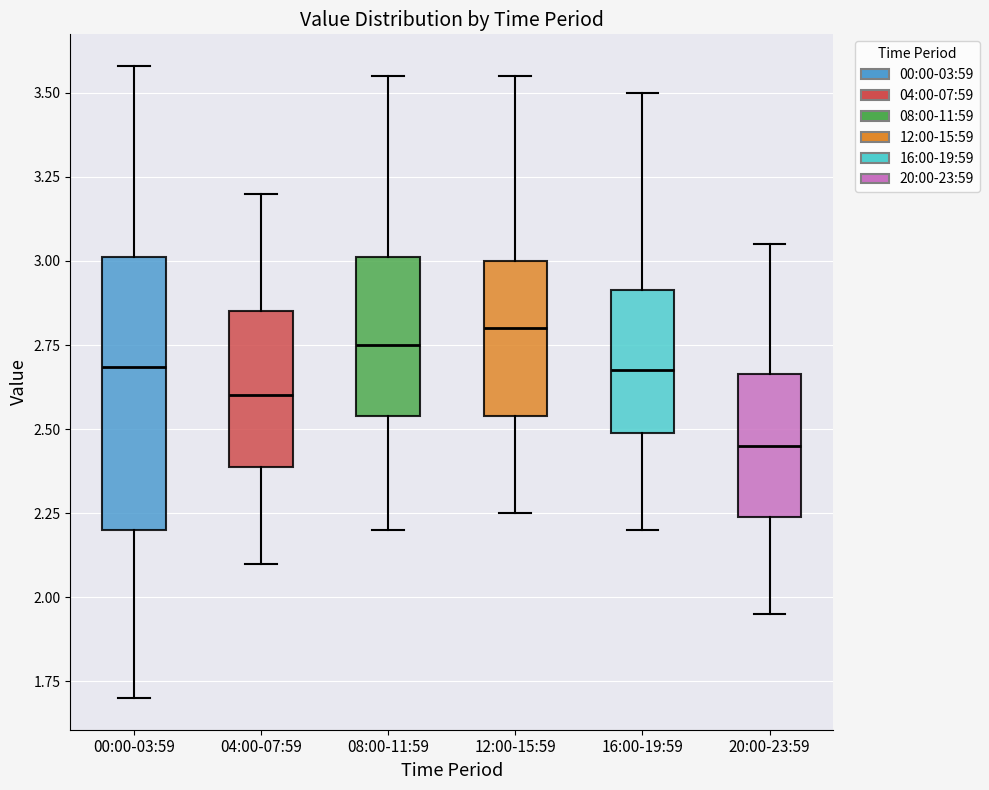

Where does the lower whisker of the box for 04:00-07:59 end on the y-axis? The values are not printed on the chart, so give them approximately, as read against the axis.

2.10